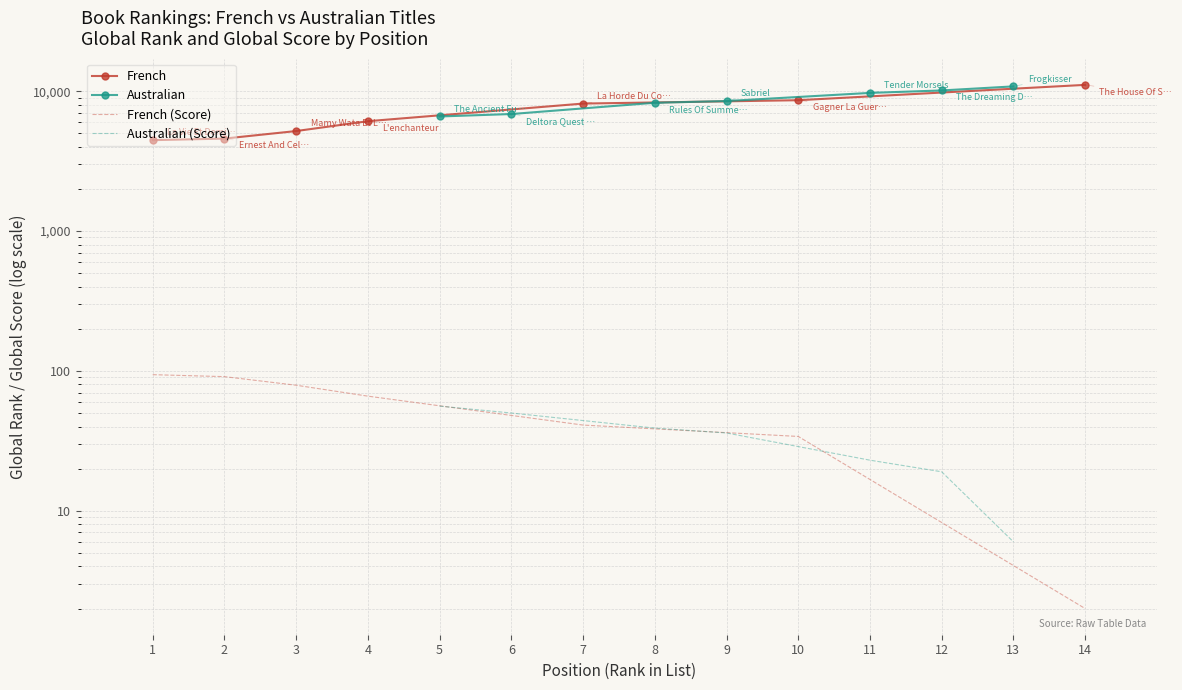

True or false: French and Australian (Score) cross at least once.

False